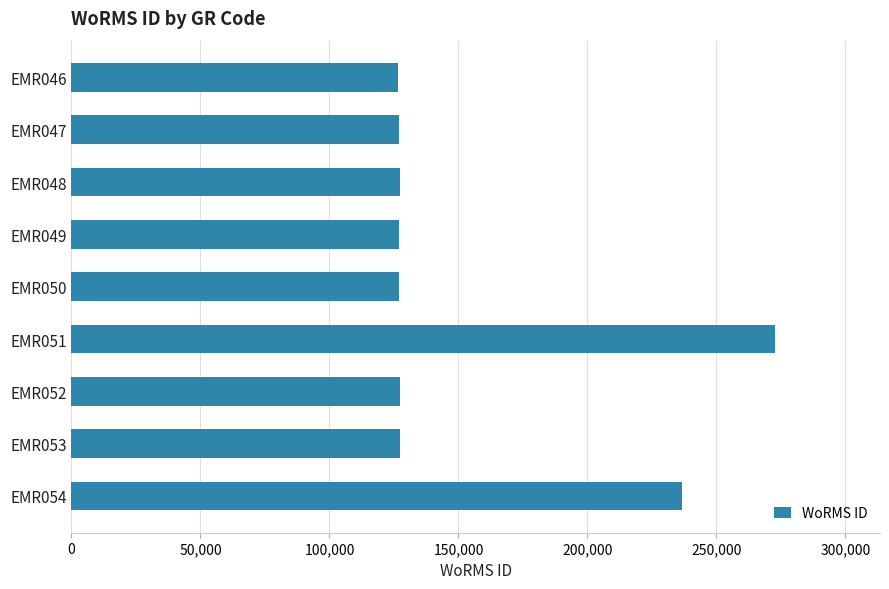

How many data points are less than 127150?

4